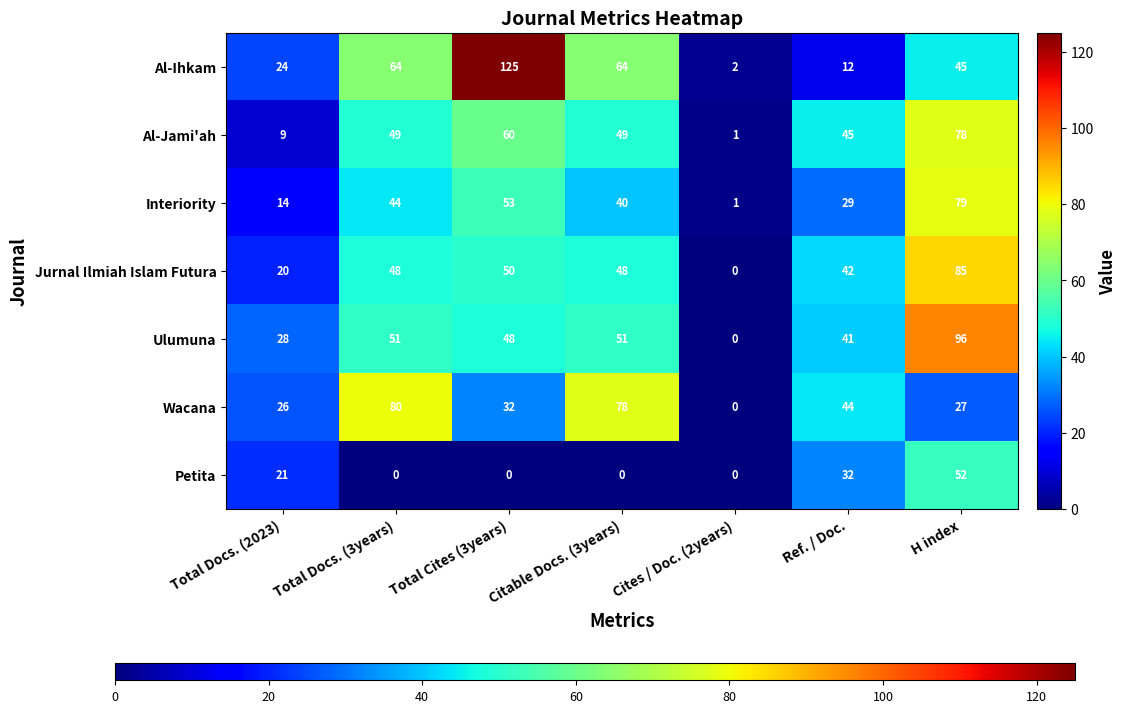

True or false: Ulumuna has a value of 51 at Citable Docs. (3years).

True